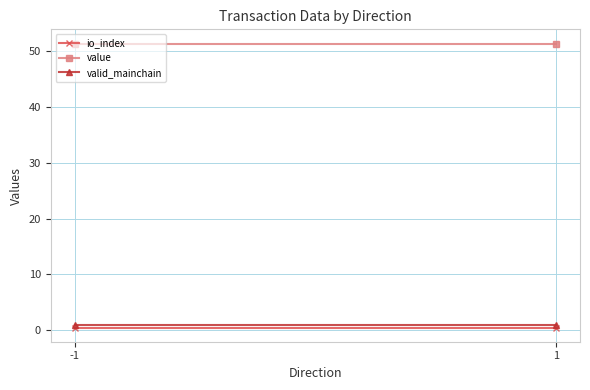

Is it true that io_index equals 0.7 at 1?

False